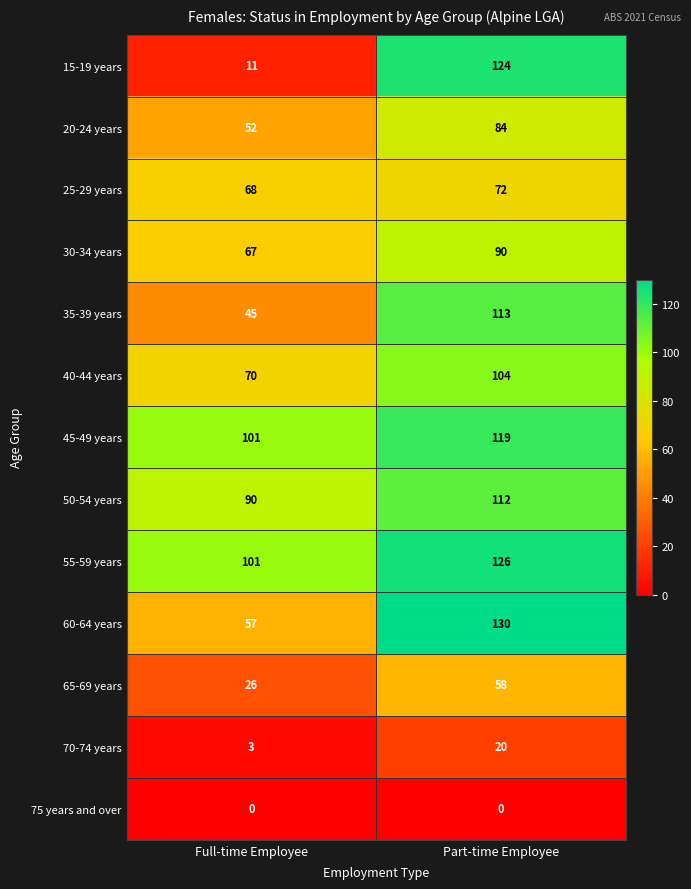

What is the sum of the 20-24 years values at Part-time Employee and Full-time Employee?

136